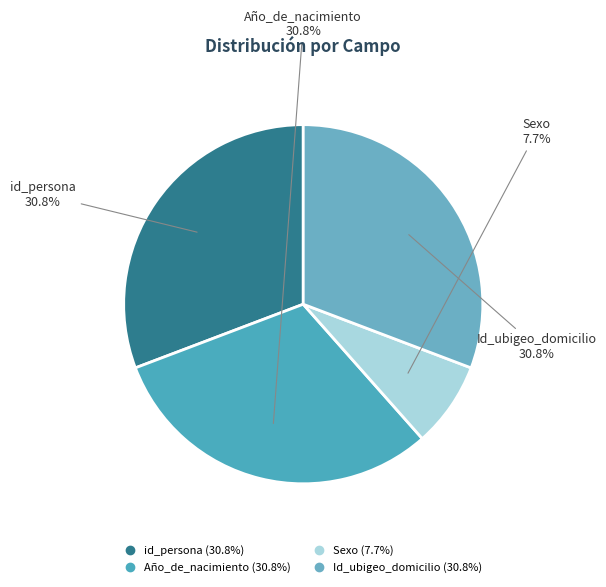

How many slices are in this pie chart?

4